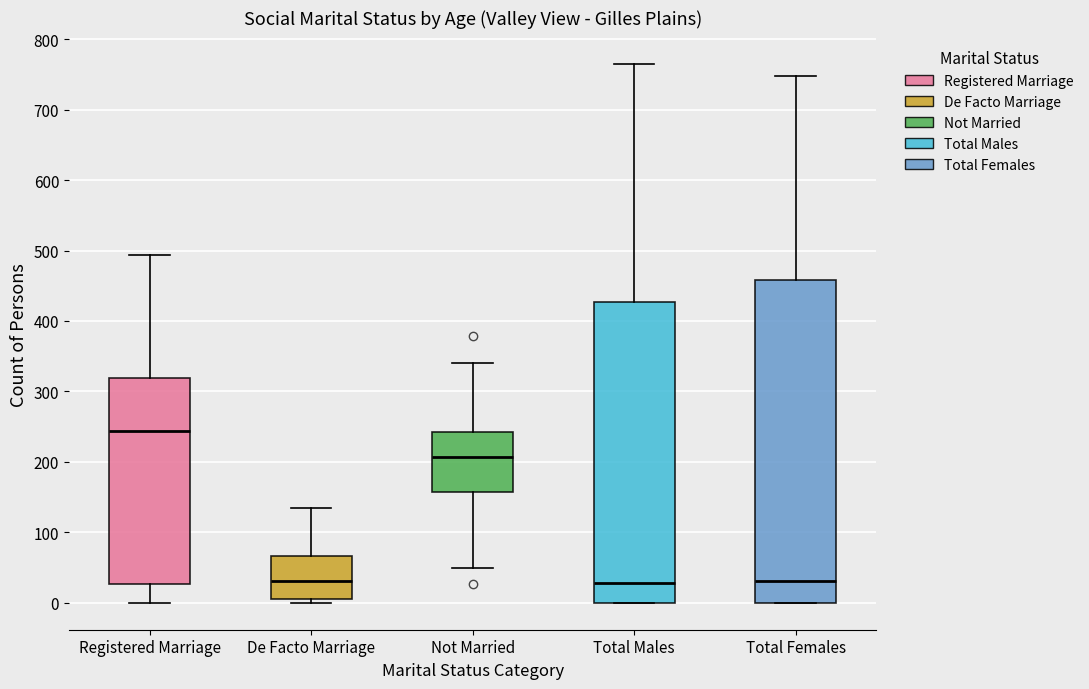

Reading left to right, read every box against the y-axis: the position of its median line, the range the box covers, and the ends of its whiskers. The values are not printed on the chart, so give them approximately, as read against the axis.

Registered Marriage: median 240, box 30 to 320, whiskers 0 to 490
De Facto Marriage: median 30, box 10 to 70, whiskers 0 to 140
Not Married: median 210, box 160 to 240, whiskers 50 to 340
Total Males: median 30, box 0 to 430, whiskers 0 to 760
Total Females: median 30, box 0 to 460, whiskers 0 to 750